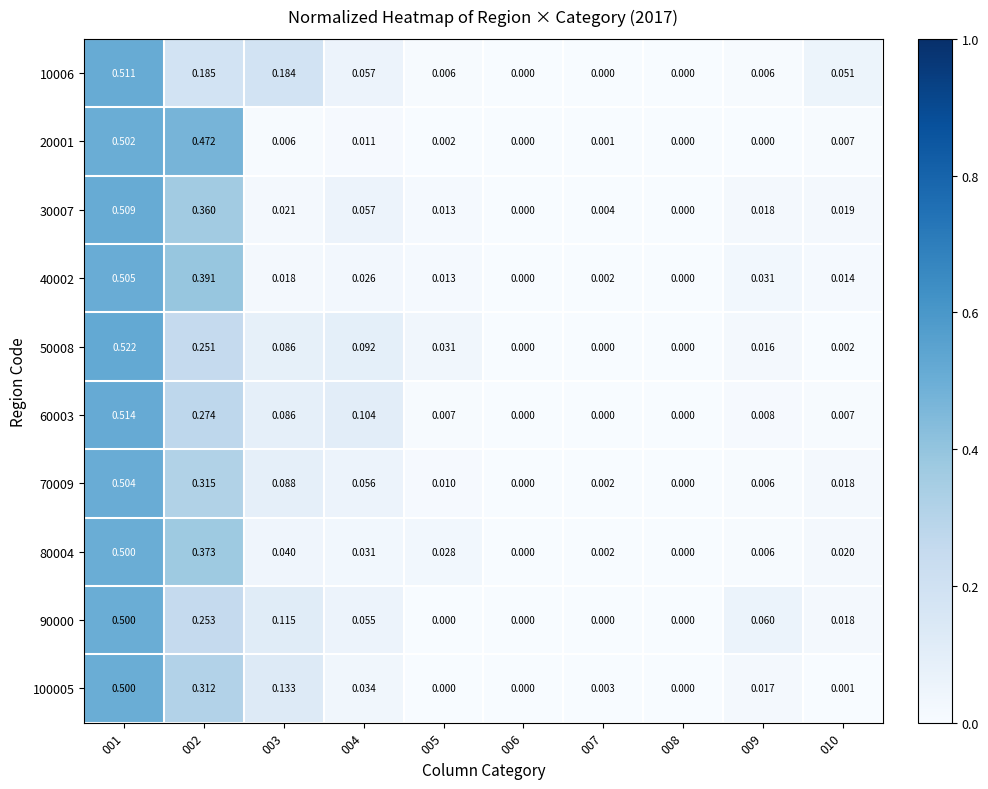

Reading right to left, list all the values displayed in this chart.

10006: 010=0.1	009=0.0	008=0.0	007=0.0	006=0.0	005=0.0	004=0.1	003=0.2	002=0.2	001=0.5
20001: 010=0.0	009=0.0	008=0.0	007=0.0	006=0.0	005=0.0	004=0.0	003=0.0	002=0.5	001=0.5
30007: 010=0.0	009=0.0	008=0.0	007=0.0	006=0.0	005=0.0	004=0.1	003=0.0	002=0.4	001=0.5
40002: 010=0.0	009=0.0	008=0.0	007=0.0	006=0.0	005=0.0	004=0.0	003=0.0	002=0.4	001=0.5
50008: 010=0.0	009=0.0	008=0.0	007=0.0	006=0.0	005=0.0	004=0.1	003=0.1	002=0.3	001=0.5
60003: 010=0.0	009=0.0	008=0.0	007=0.0	006=0.0	005=0.0	004=0.1	003=0.1	002=0.3	001=0.5
70009: 010=0.0	009=0.0	008=0.0	007=0.0	006=0.0	005=0.0	004=0.1	003=0.1	002=0.3	001=0.5
80004: 010=0.0	009=0.0	008=0.0	007=0.0	006=0.0	005=0.0	004=0.0	003=0.0	002=0.4	001=0.5
90000: 010=0.0	009=0.1	008=0.0	007=0.0	006=0.0	005=0.0	004=0.1	003=0.1	002=0.3	001=0.5
100005: 010=0.0	009=0.0	008=0.0	007=0.0	006=0.0	005=0.0	004=0.0	003=0.1	002=0.3	001=0.5